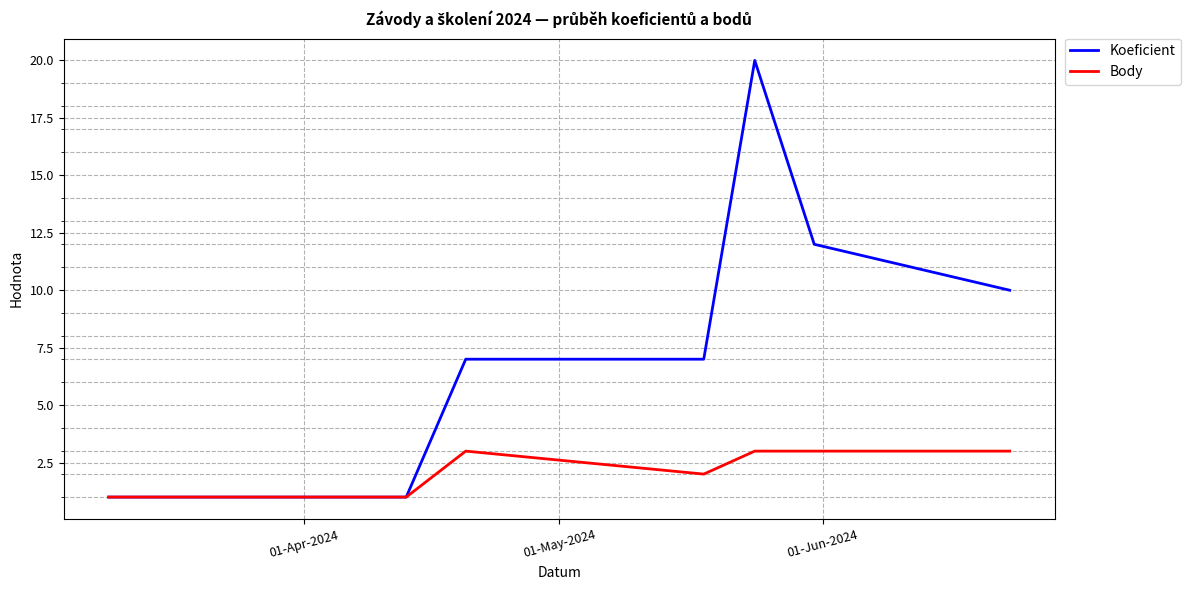

Count the Body values in the range 1 to 3.

7